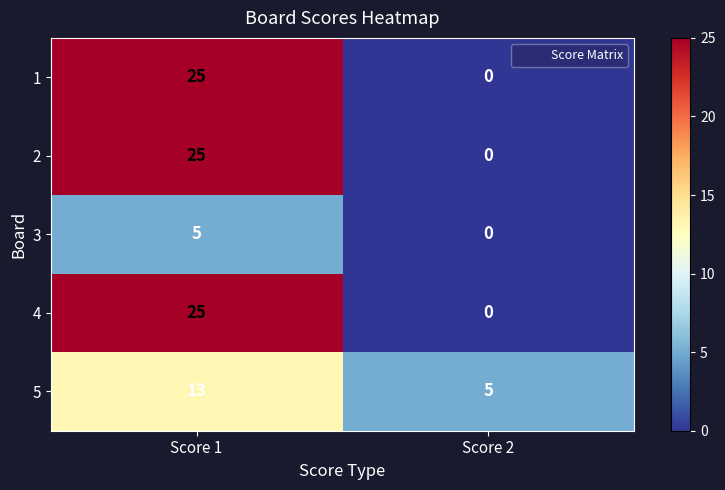

At how many categories does at least one series exceed 0?

2